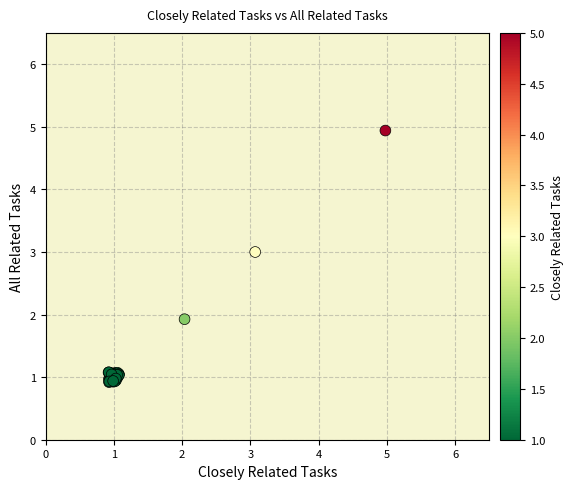

What Y value in the scatter plot is closest to 2?

1.9